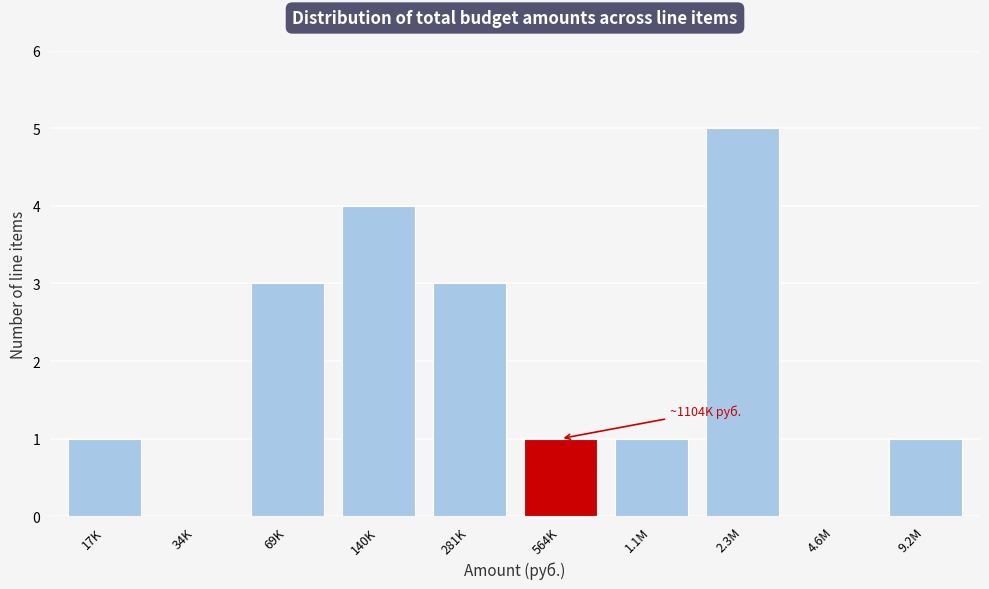

Reading left to right, list all the values displayed in this chart.

17K=1	34K=0	69K=3	140K=4	281K=3	564K=1	1.1M=1	2.3M=5	4.6M=0	9.2M=1